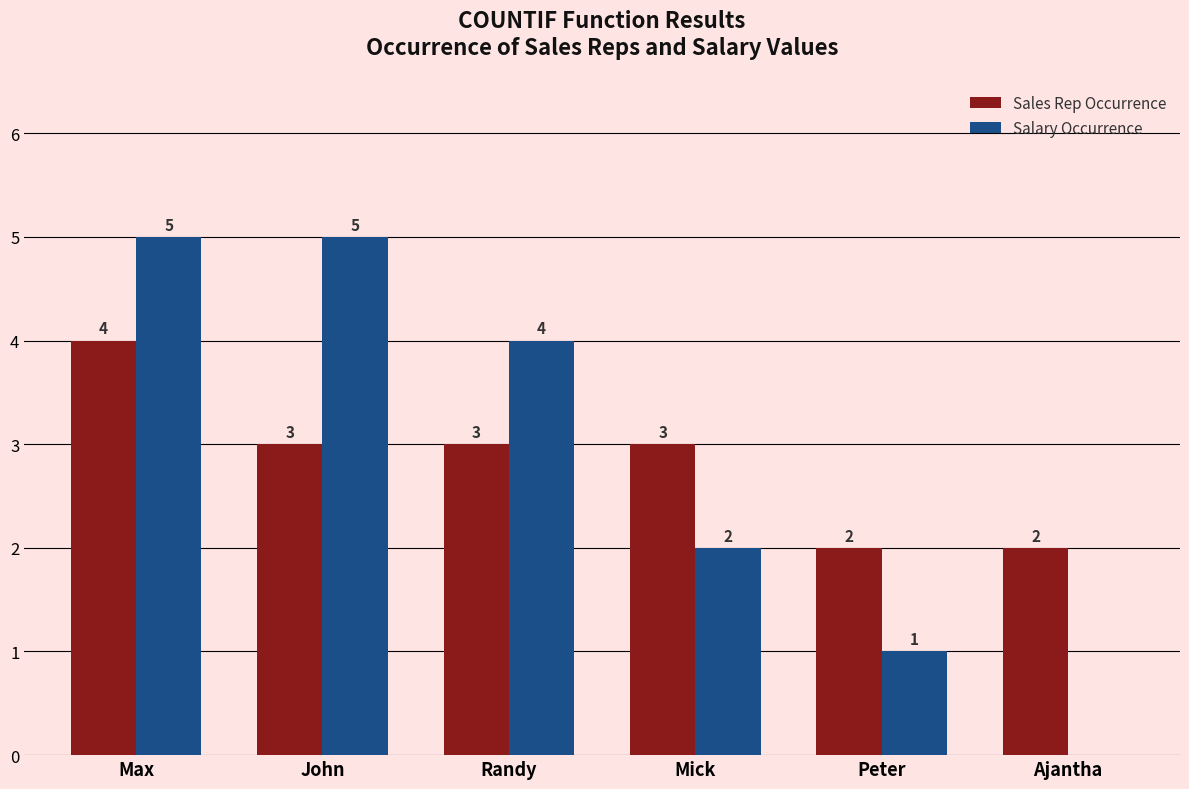

How many Sales Rep Occurrence values are between 2 and 3?

5